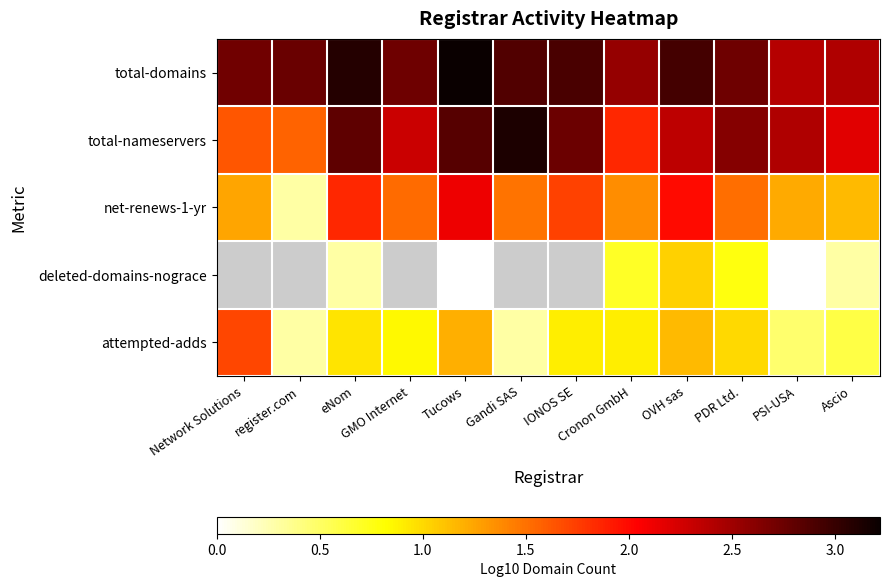

Rank the series at Cronon GmbH from highest to lowest value.

total-domains, total-nameservers, net-renews-1-yr, attempted-adds, deleted-domains-nograce